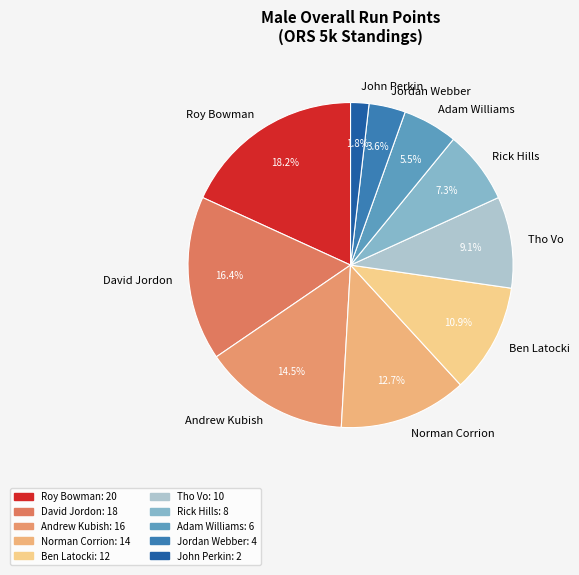

Which slice is the largest?

Roy Bowman